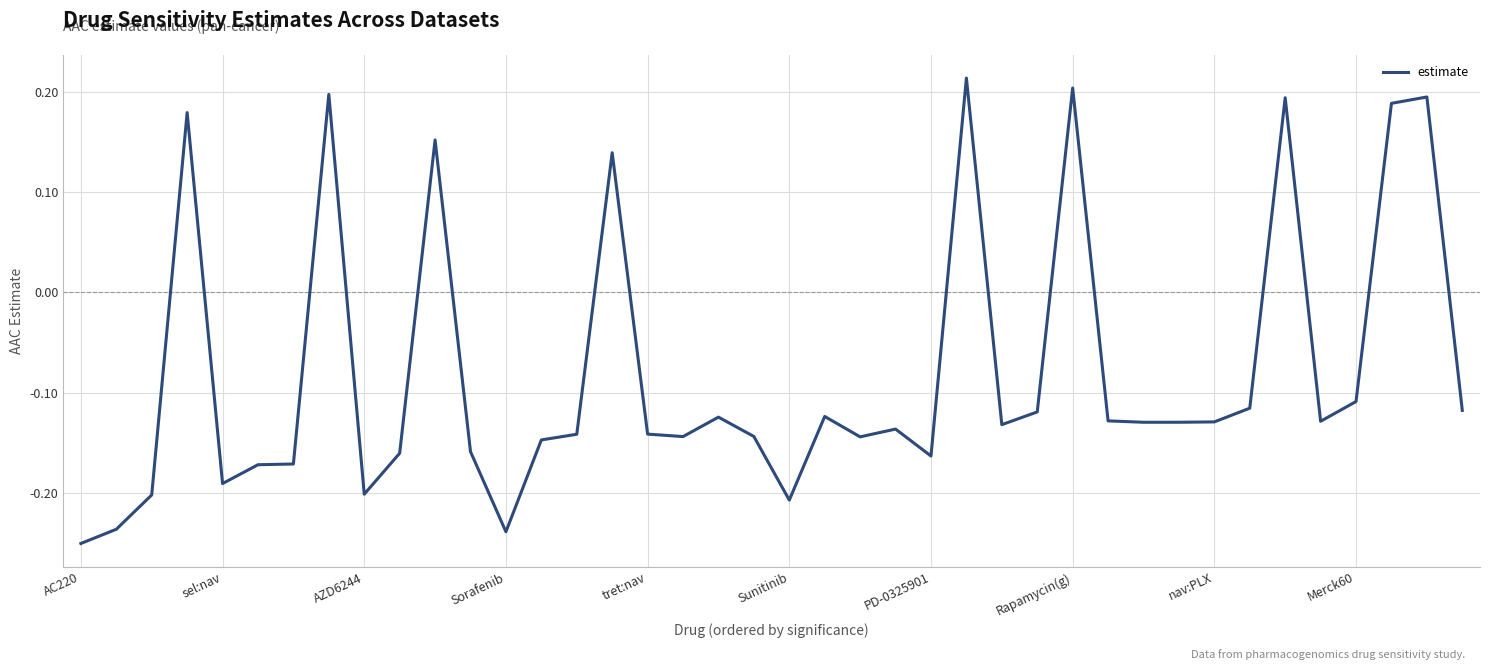

What is the difference between the maximum and minimum values?

0.5